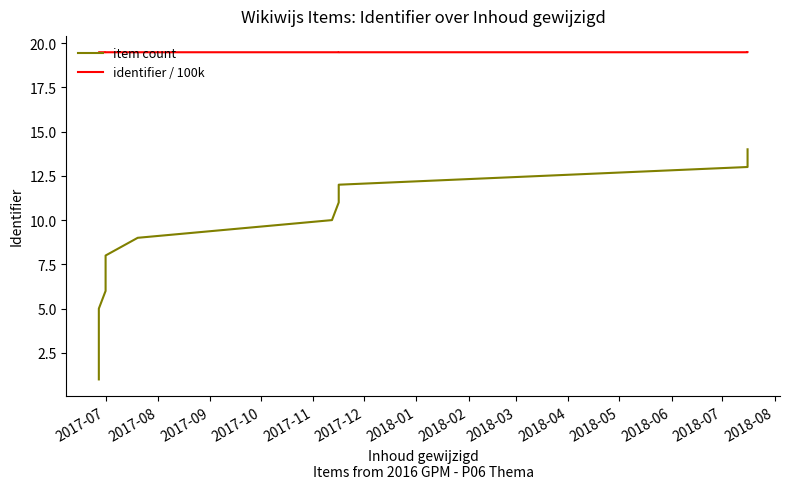

Does the chart display data point markers on the line(s)?

No